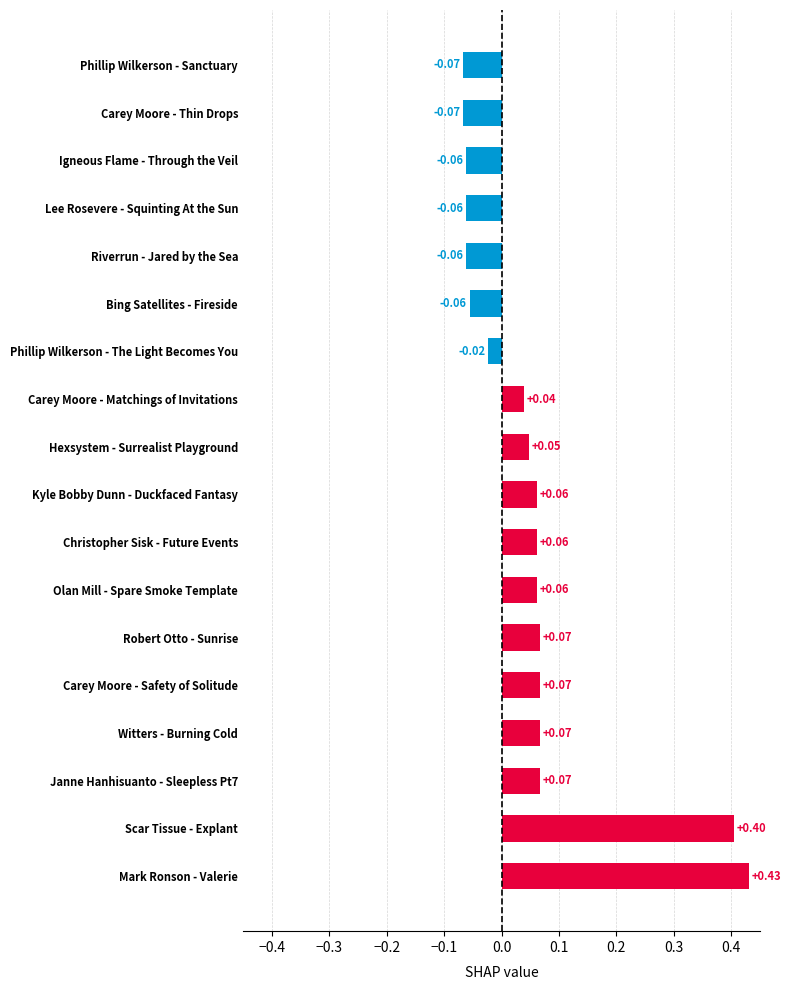

What is the sum of the values at Scar Tissue - Explant and Carey Moore - Matchings of Invitations?

0.4